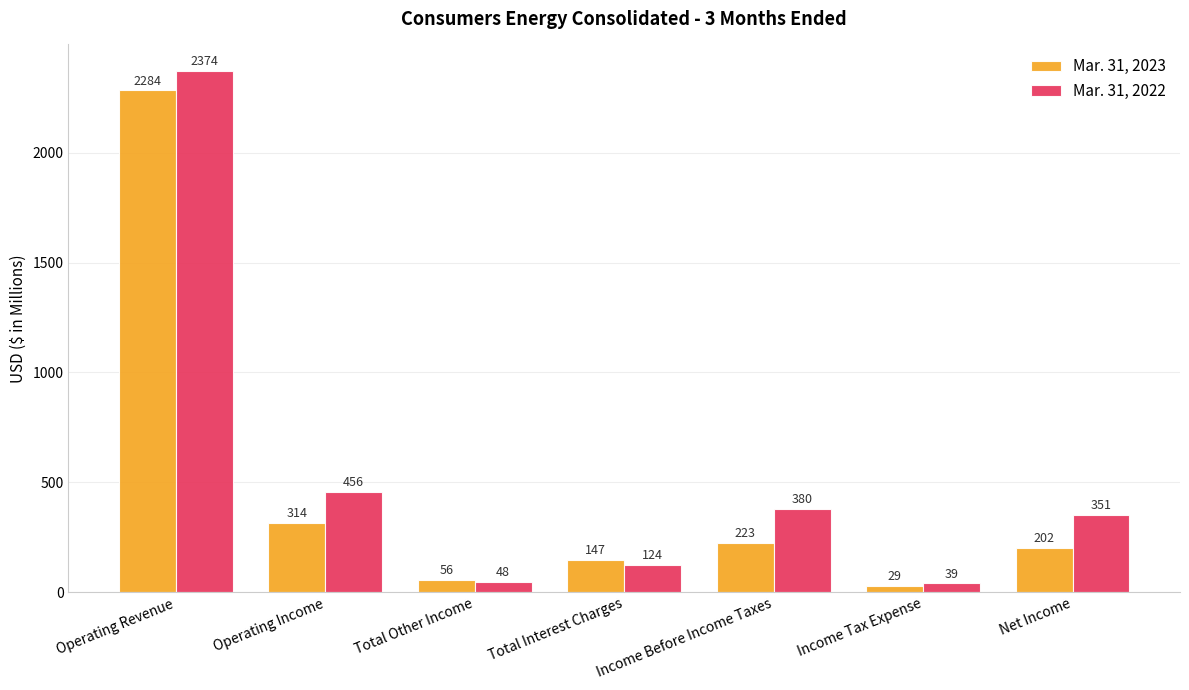

Reading left to right, list all the values displayed in this chart.

Mar. 31, 2023: Operating Revenue=2284	Operating Income=314	Total Other Income=56	Total Interest Charges=147	Income Before Income Taxes=223	Income Tax Expense=29	Net Income=202
Mar. 31, 2022: Operating Revenue=2374	Operating Income=456	Total Other Income=48	Total Interest Charges=124	Income Before Income Taxes=380	Income Tax Expense=39	Net Income=351